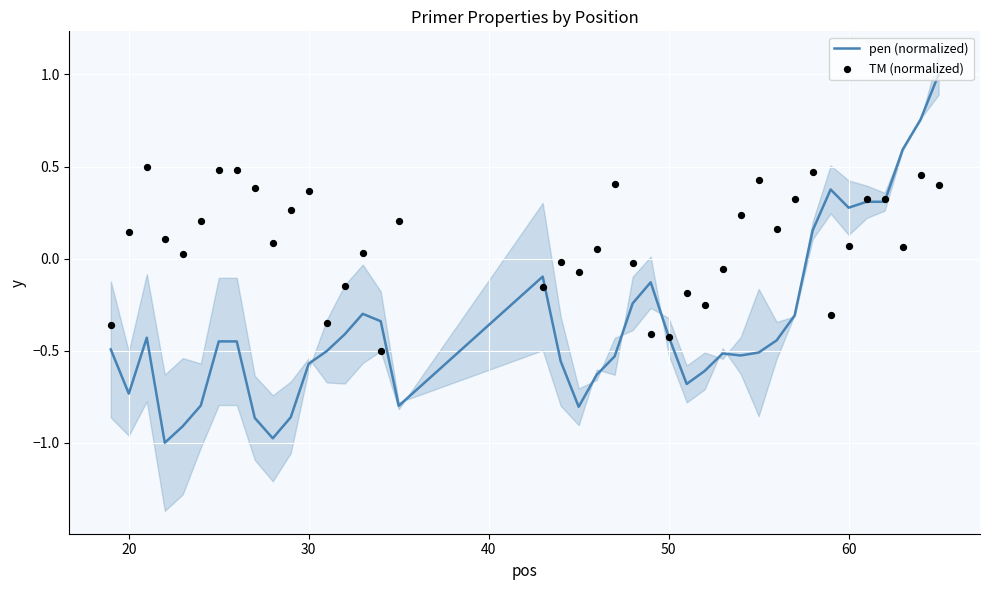

What is the minimum value for pen (normalized)?

-1.0